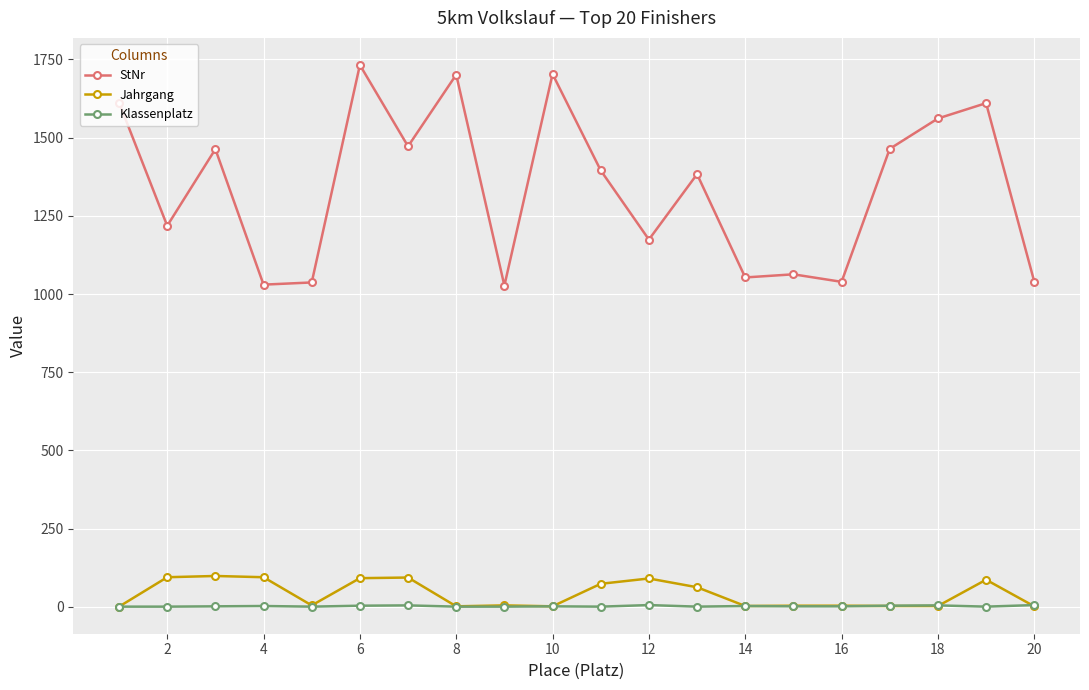

Rank the series by their maximum value, from highest to lowest.

StNr, Jahrgang, Klassenplatz